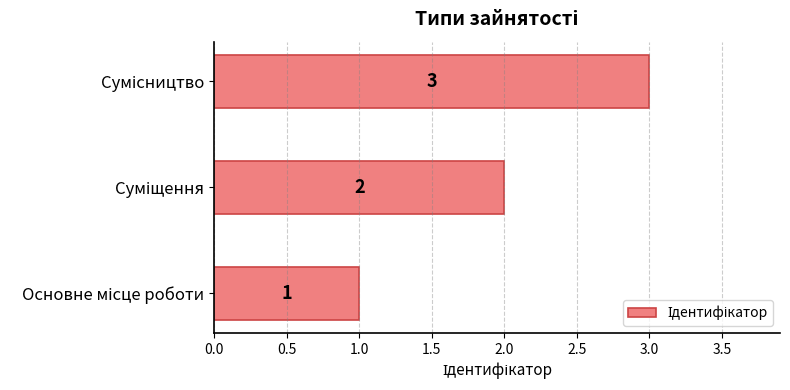

What is the maximum value shown in the chart?

3